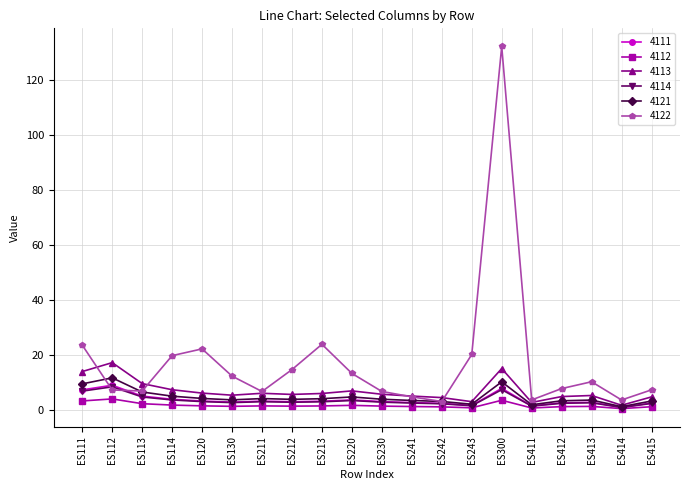

True or false: 4111 has a value of 2.7 at ES130.

True